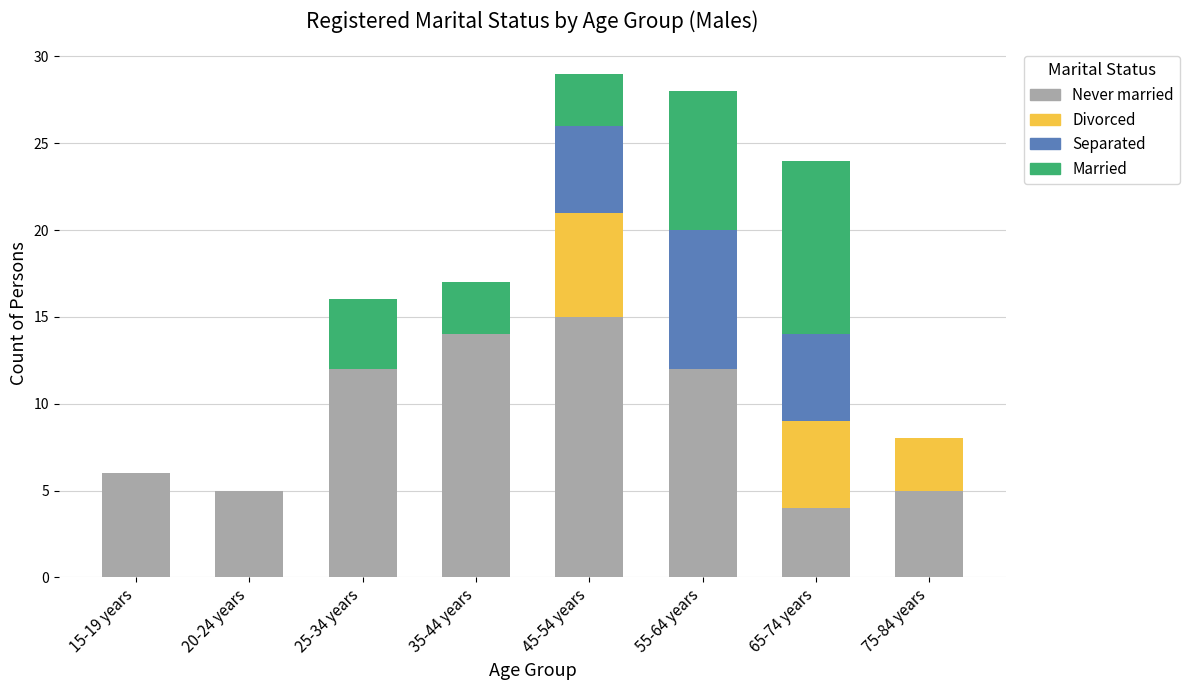

How many distinct data groups are displayed?

4